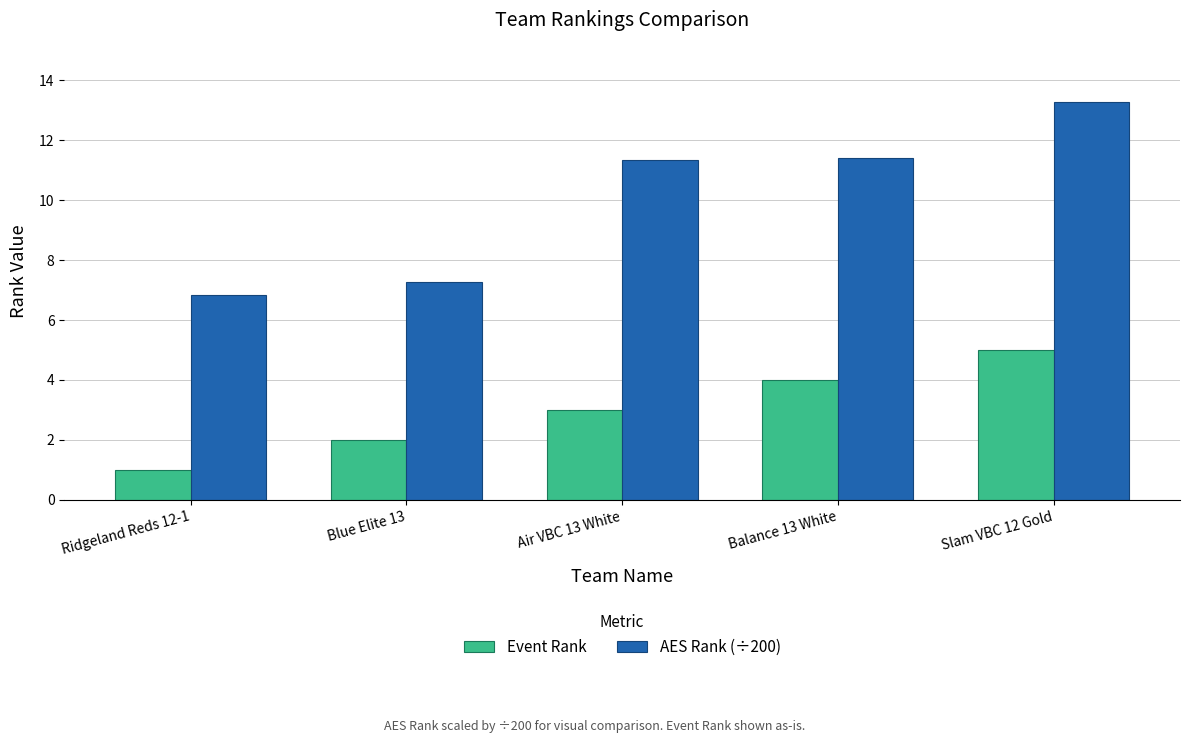

List the series in order of their overall mean, lowest first.

Event Rank, AES Rank (÷200)